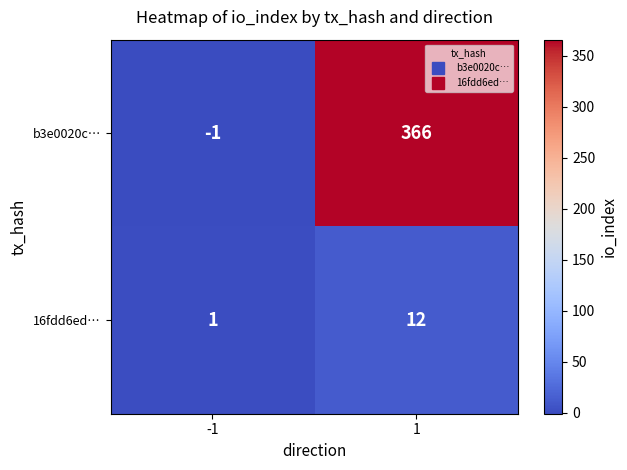

What is the smallest value displayed?

-1